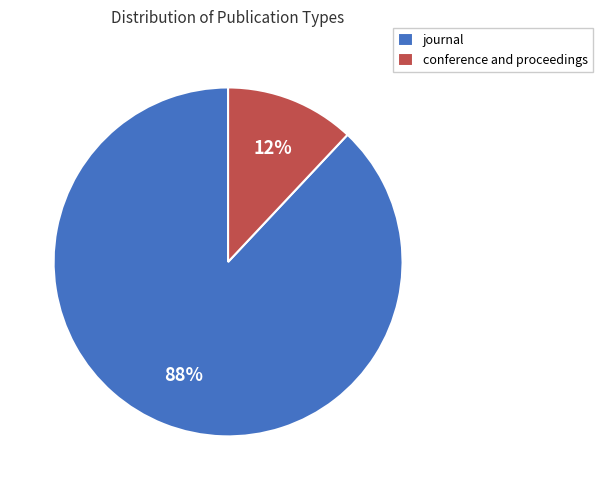

True or false: conference and proceedings accounts for 12% of the total.

True